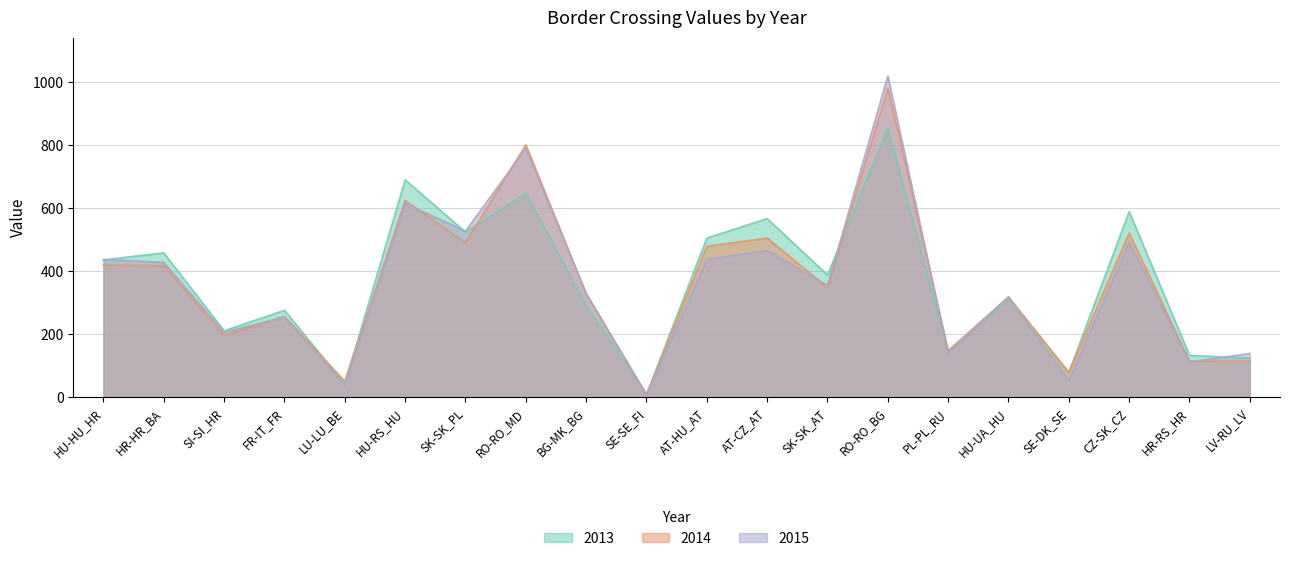

What is the value of the 2013 point at the 16th from the left?

310